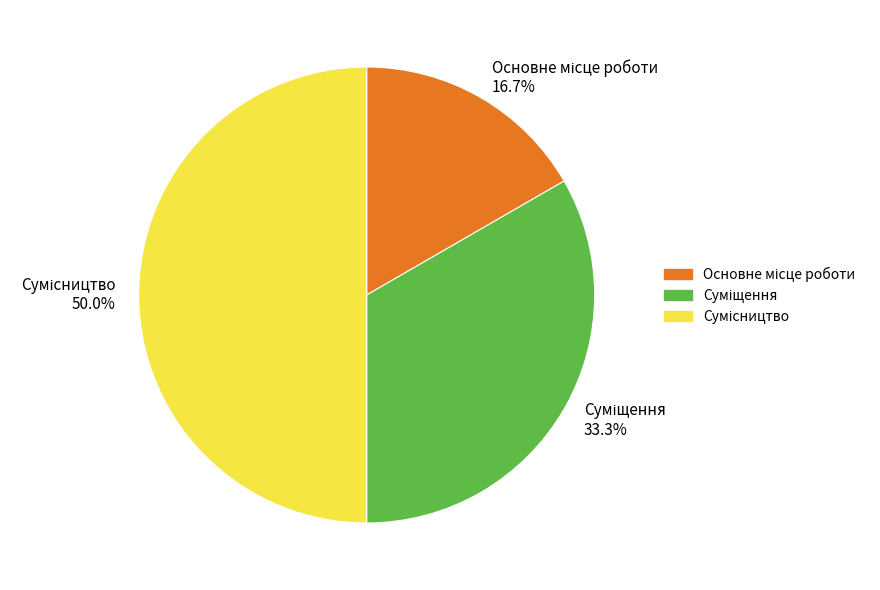

Combined, do Суміщення and Сумісництво account for over 50%?

Yes